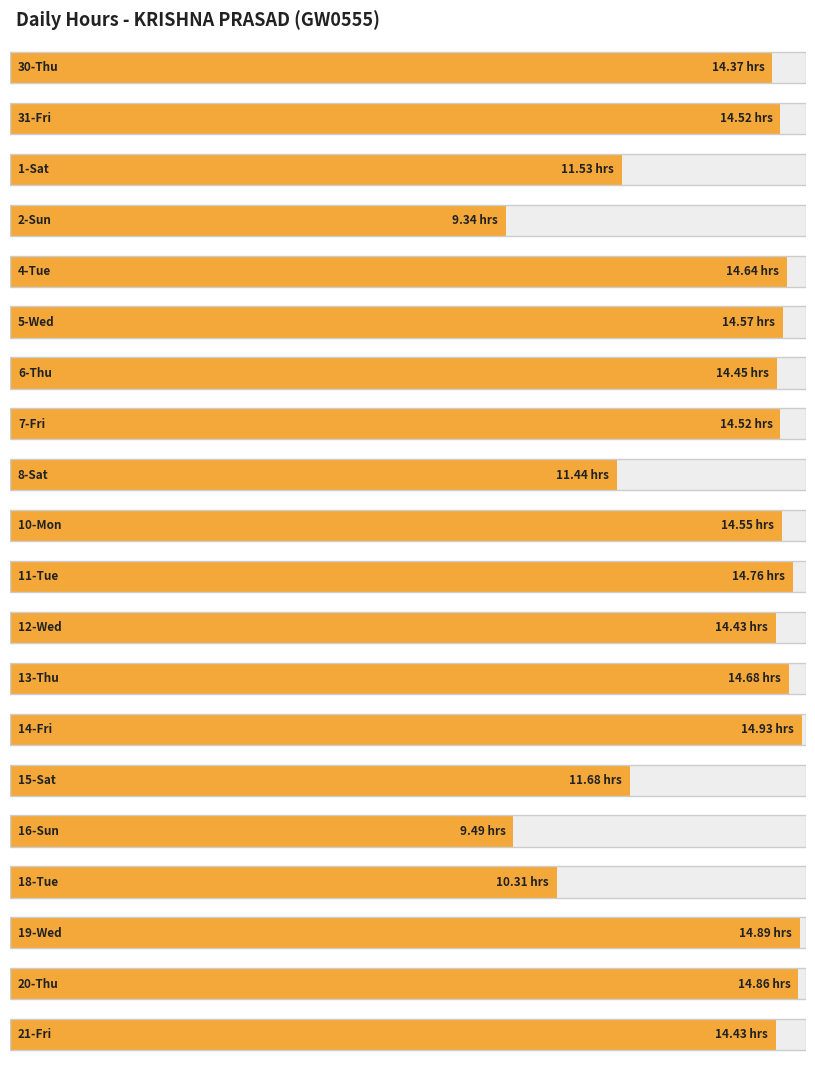

What is the greatest value displayed?

14.9